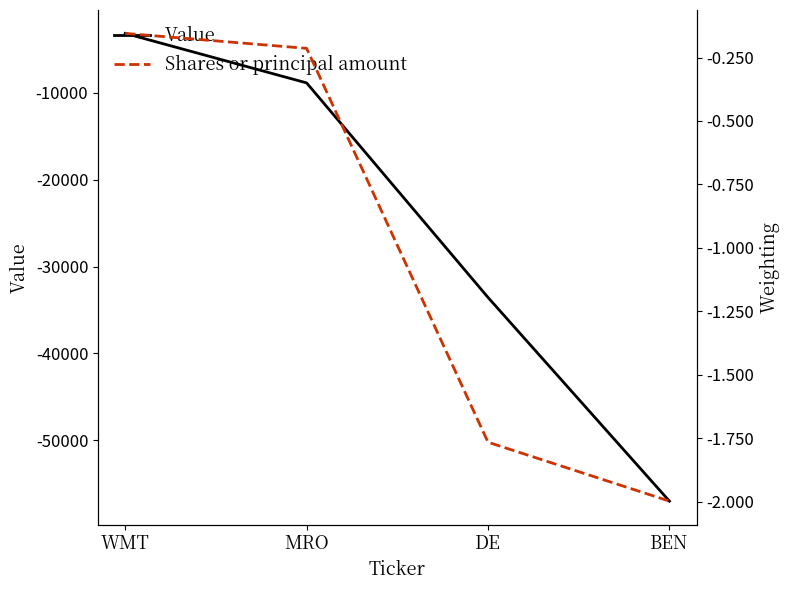

Reading left to right, transcribe all the data shown in this chart.

Value: WMT=-3161.0	MRO=-8860.0	DE=-33557.0	BEN=-57005.0
Shares or principal amount: WMT=-0.2	MRO=-0.2	DE=-1.8	BEN=-2.0